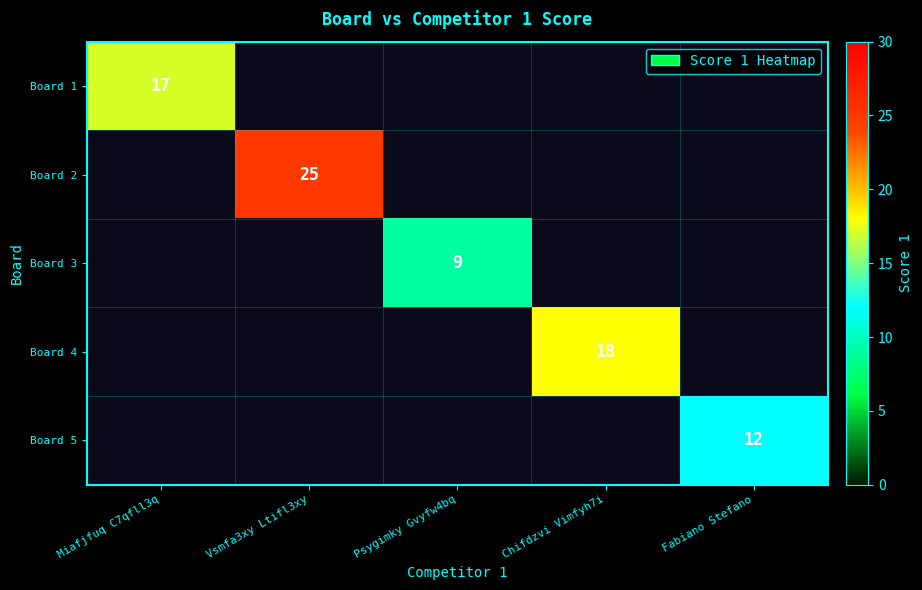

Which category has the highest value across all series?

Vsmfa3xy Ltifl3xy